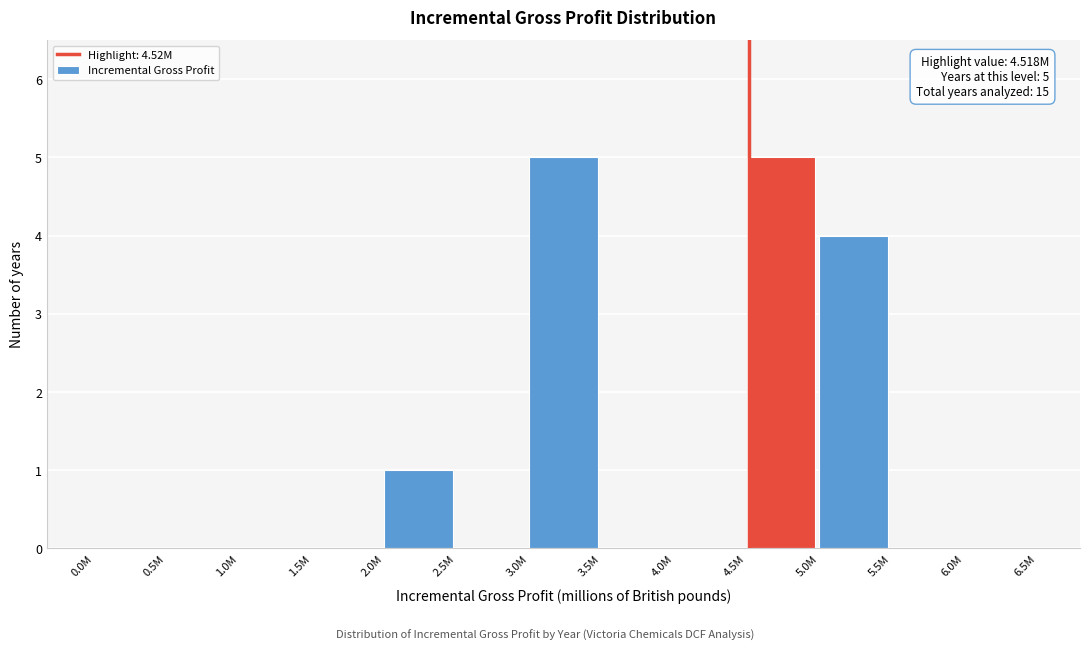

Reading left to right, what are all the values shown in this chart?

0.0M=0	0.5M=0	1.0M=0	1.5M=0	2.0M=1	2.5M=0	3.0M=5	3.5M=0	4.0M=0	4.5M=5	5.0M=4	5.5M=0	6.0M=0